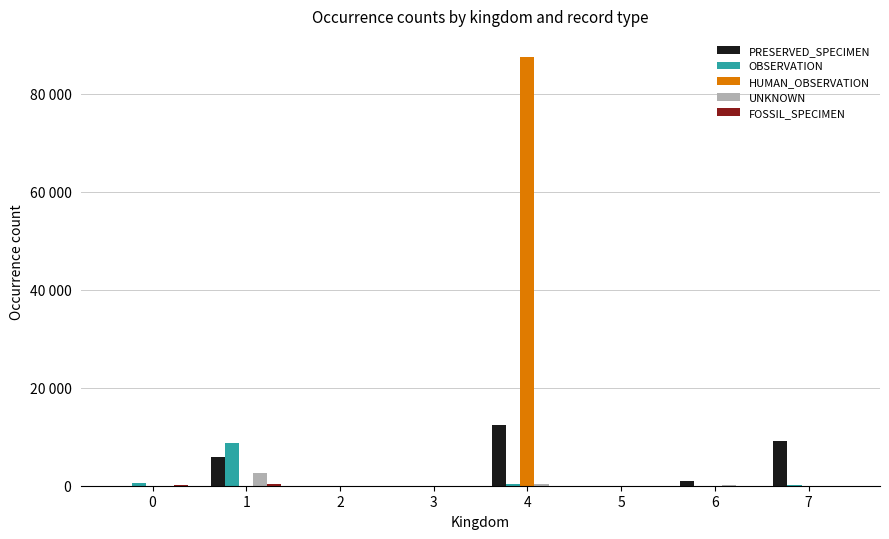

What is the difference between the HUMAN_OBSERVATION values at 7 and 3?

9